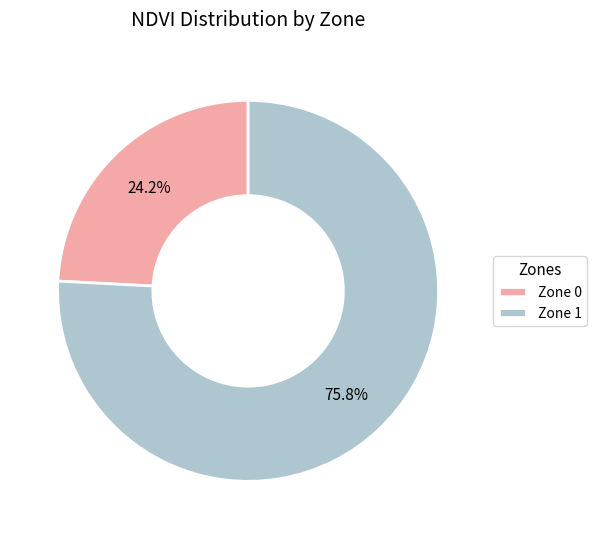

Rank the categories by value from lowest to highest.

Zone 0, Zone 1